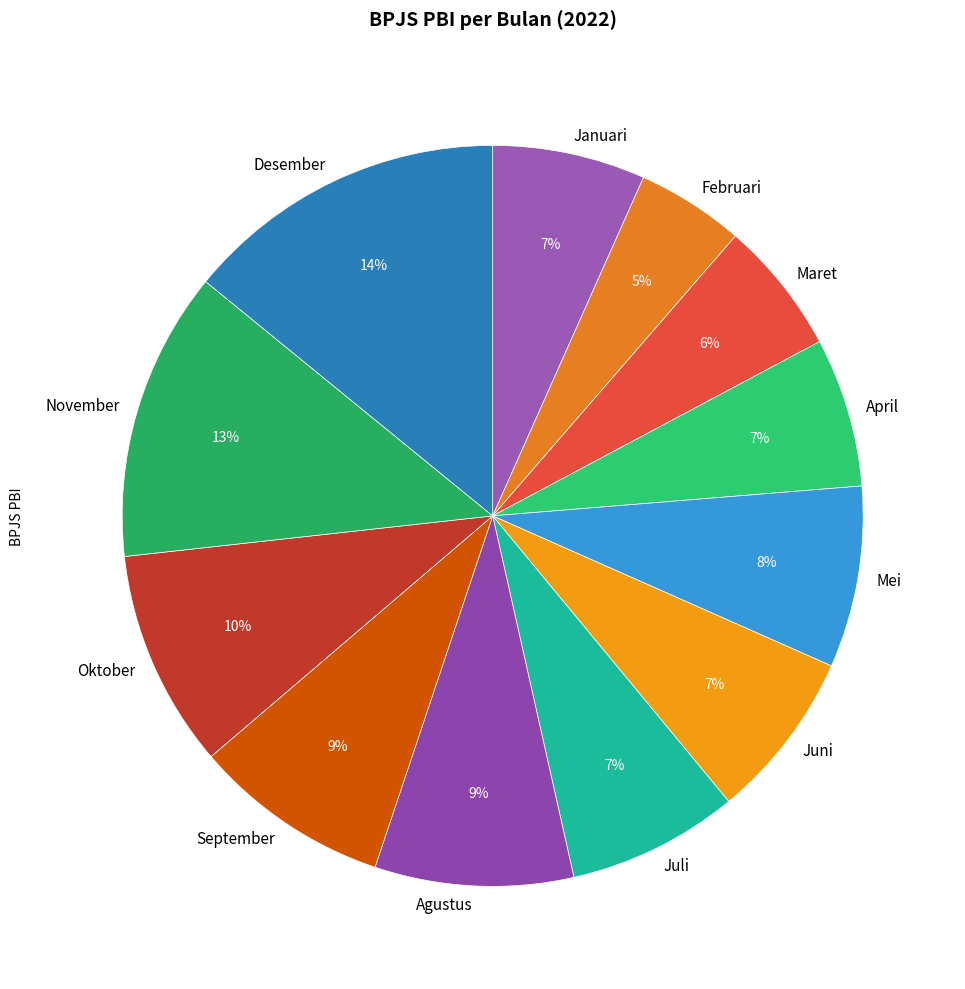

How many segments does this pie chart have?

12